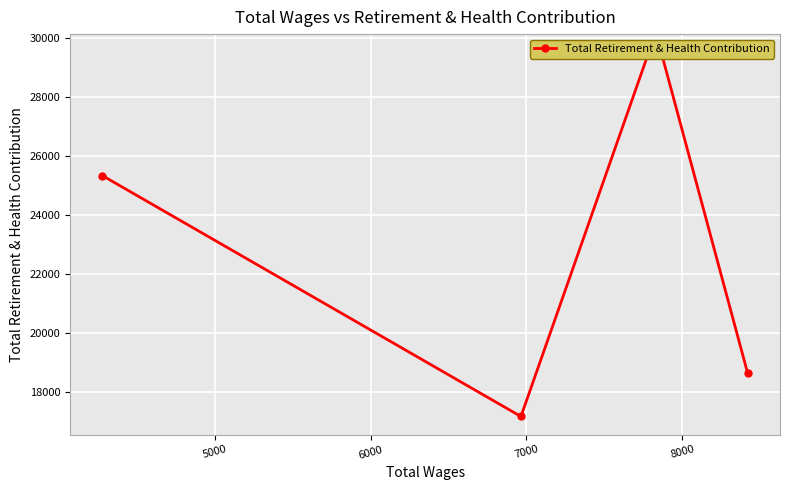

Does the chart display data point markers on the line(s)?

Yes